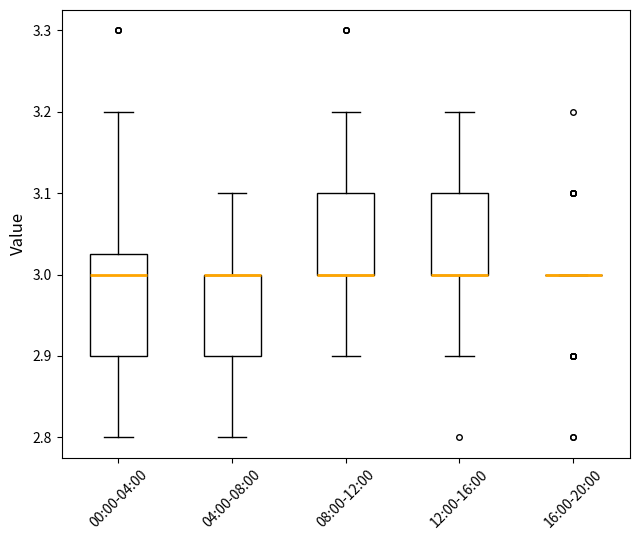

Which box is the tallest, from its lower edge to its upper edge?

00:00-04:00